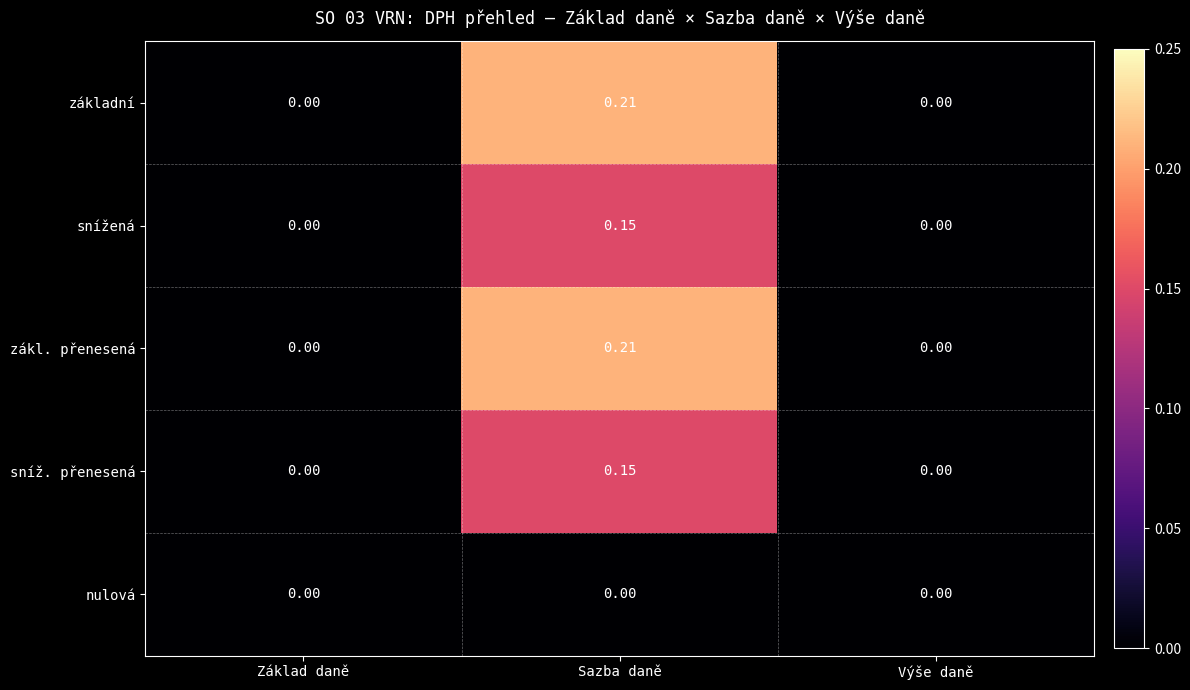

Which category has the highest value in the základní series?

Sazba daně